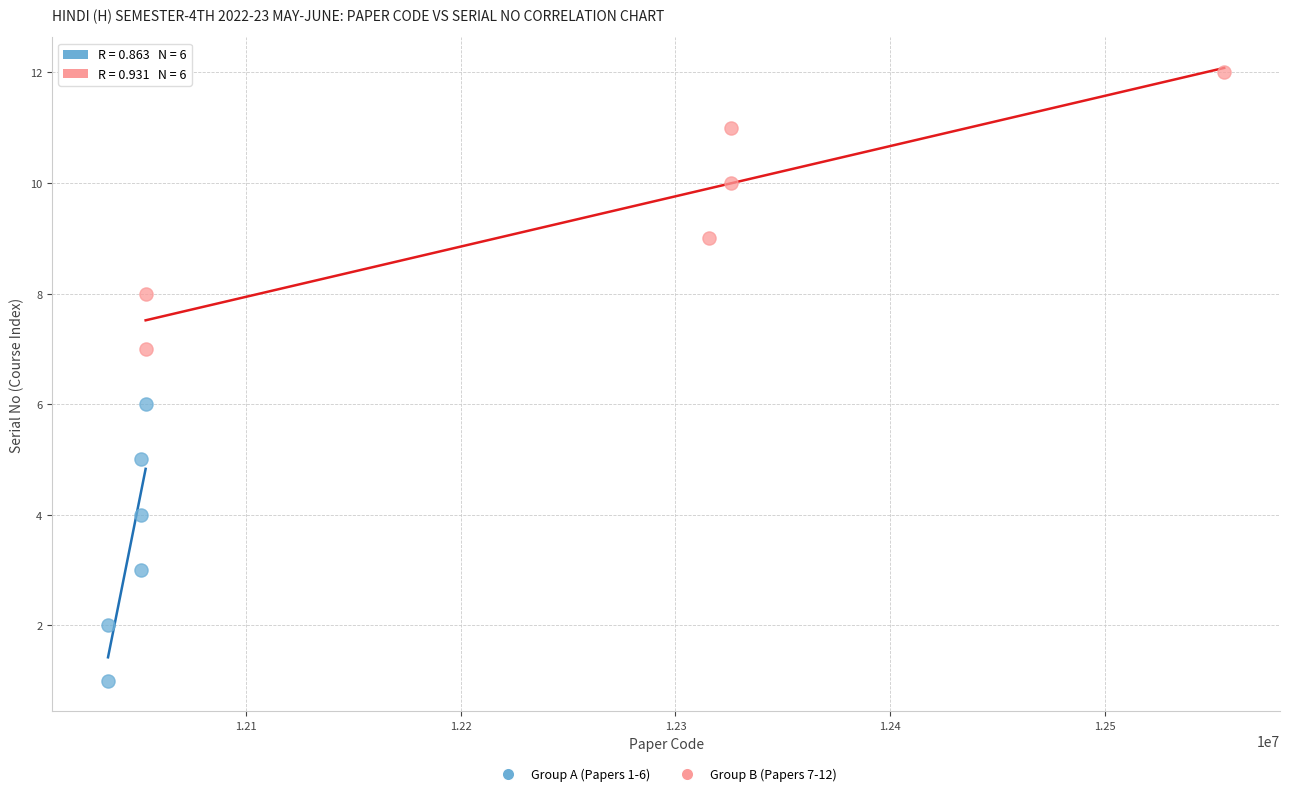

Which series contains the highest Y value?

Group B (Papers 7-12)